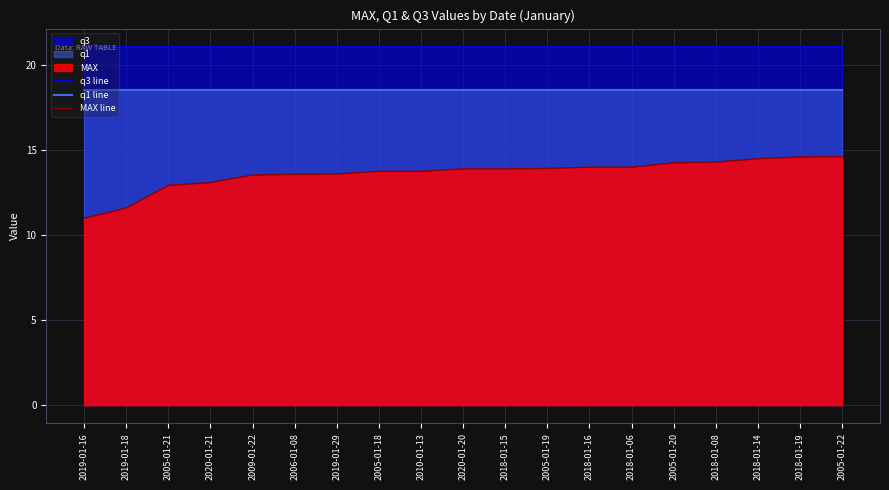

What is the sum of the MAX line values at 2005-01-19 and 2019-01-29?

27.5